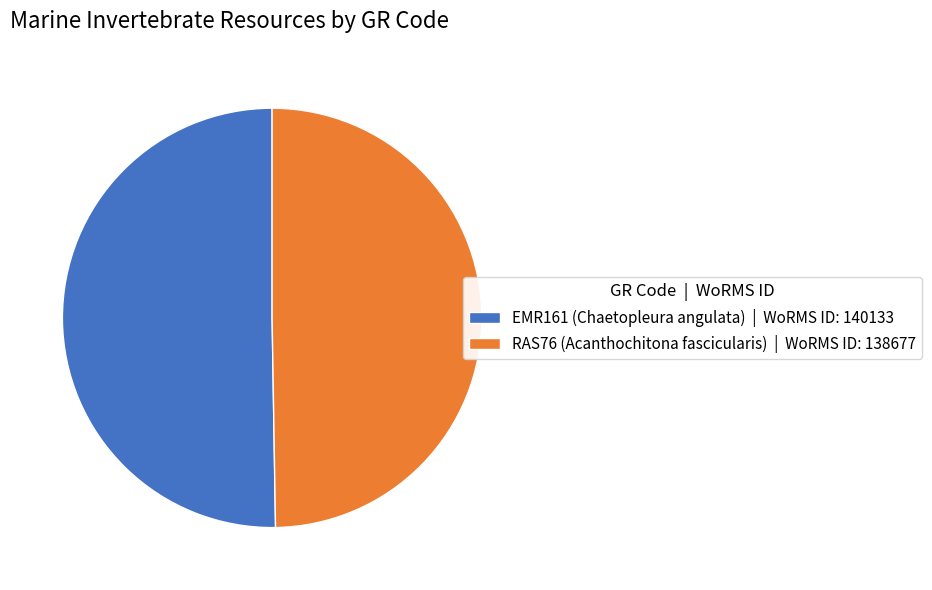

Does any single category account for the majority?

Yes